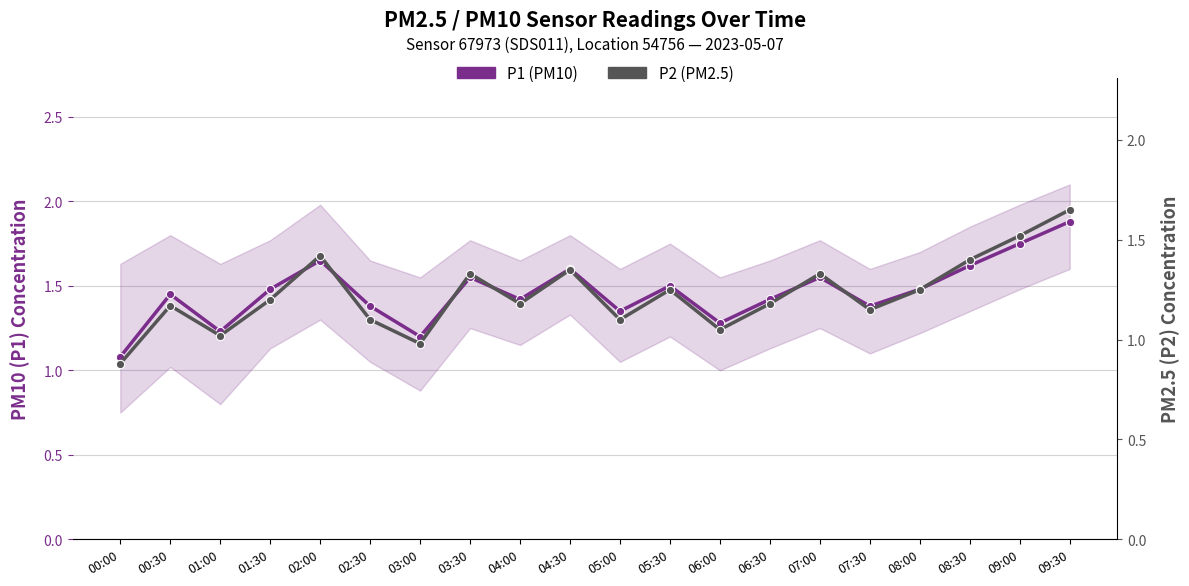

Does the chart have visible grid lines?

Yes